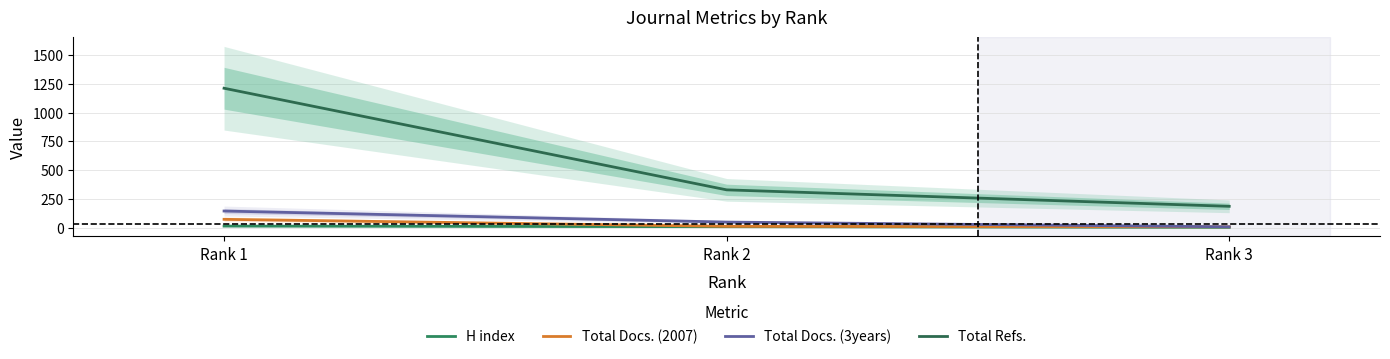

Rank the series by their maximum value, from lowest to highest.

H index, Total Docs. (2007), Total Docs. (3years), Total Refs.